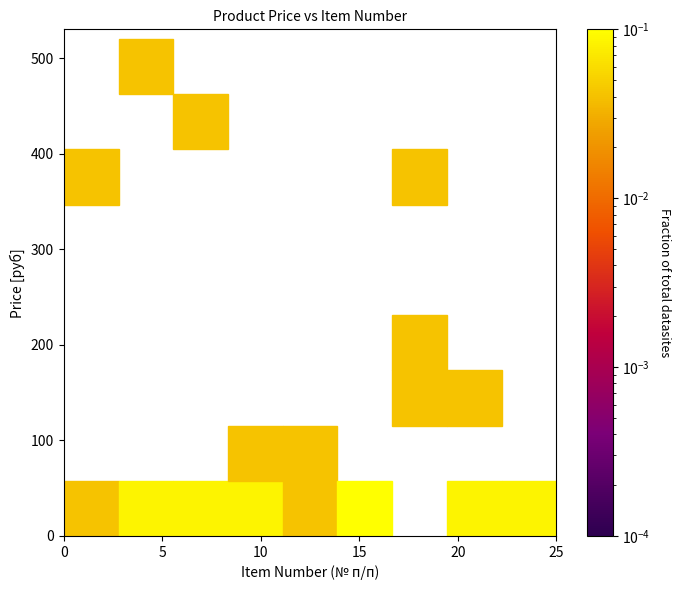

What is the range of Y values (max minus min)?

494.5